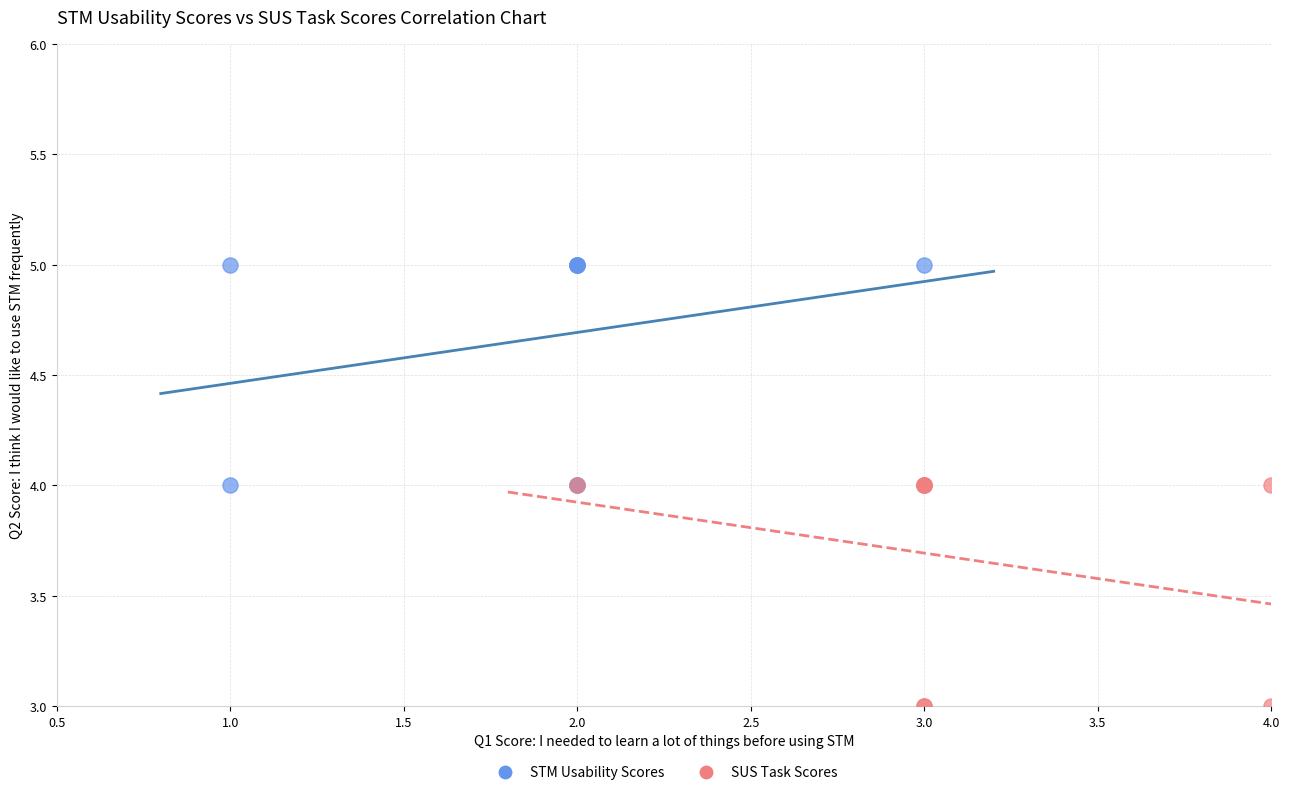

Which series reaches the minimum Y coordinate?

SUS Task Scores